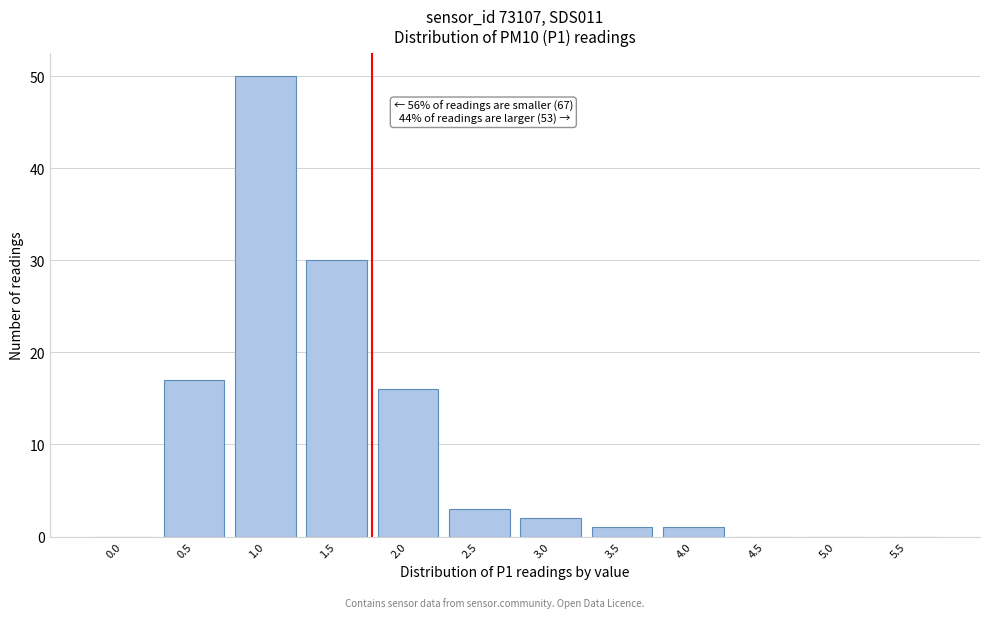

Reading right to left, transcribe all the data shown in this chart.

5.5=0	5.0=0	4.5=0	4.0=1	3.5=1	3.0=2	2.5=3	2.0=16	1.5=30	1.0=50	0.5=17	0.0=0